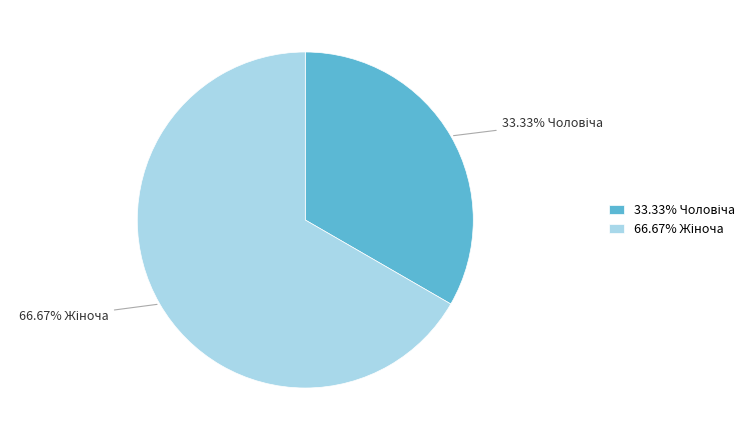

Is there a majority slice in this chart?

Yes